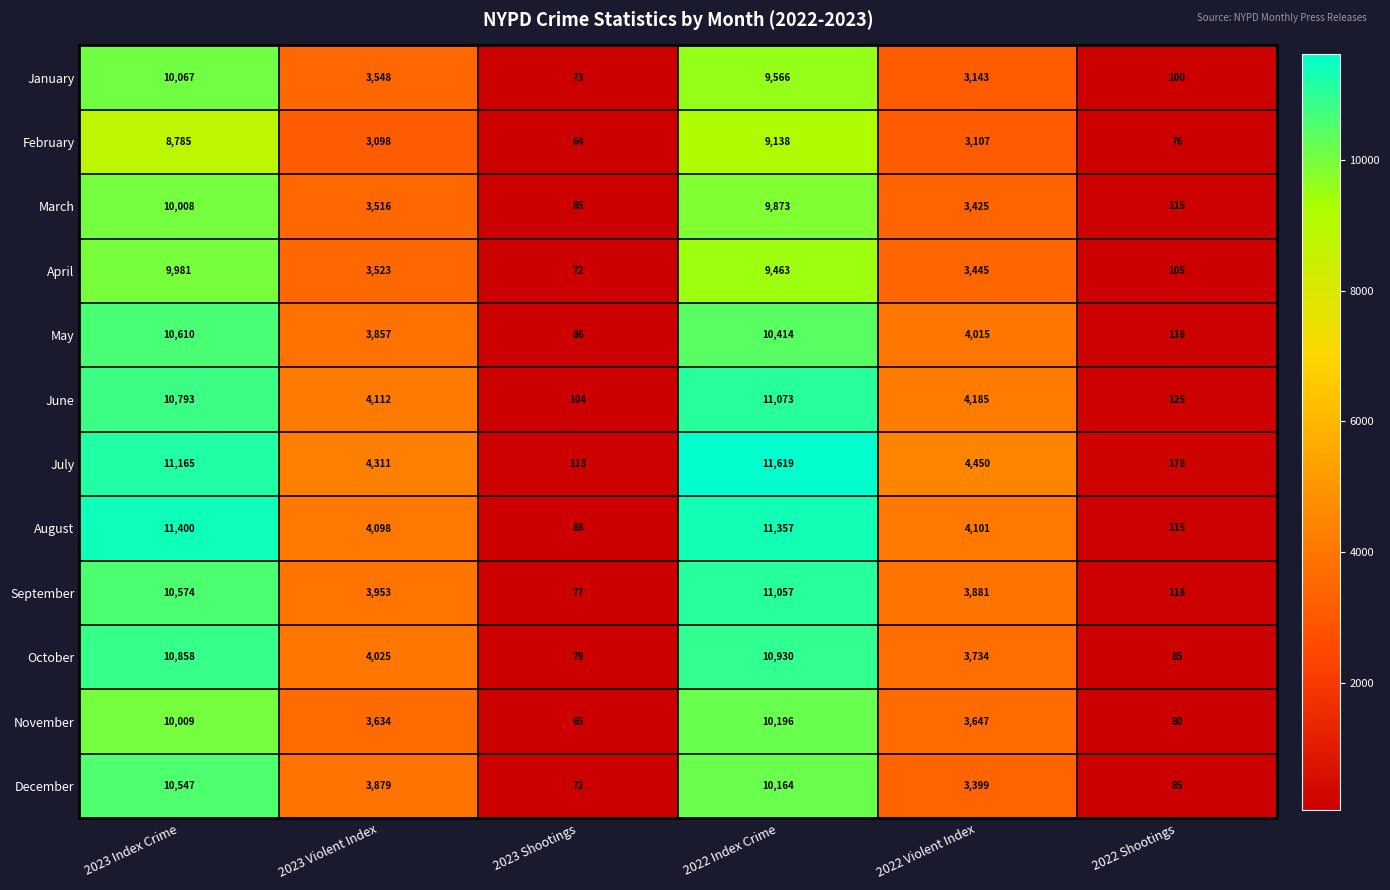

Rank the series at 2022 Index Crime from lowest to highest value.

February, April, January, March, December, November, May, October, September, June, August, July